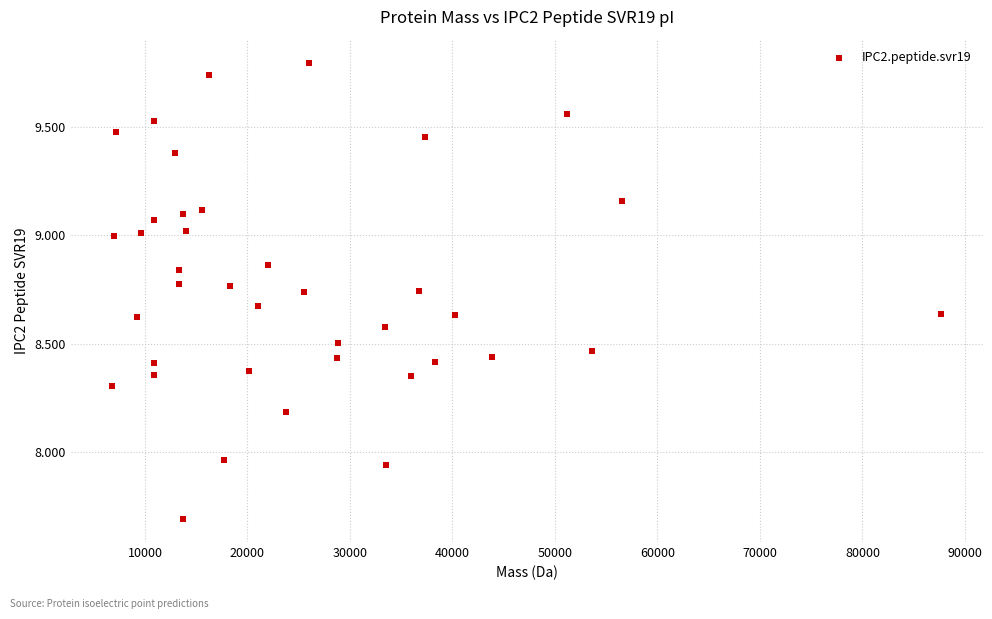

What is the range of X values (max minus min)?

80889.6